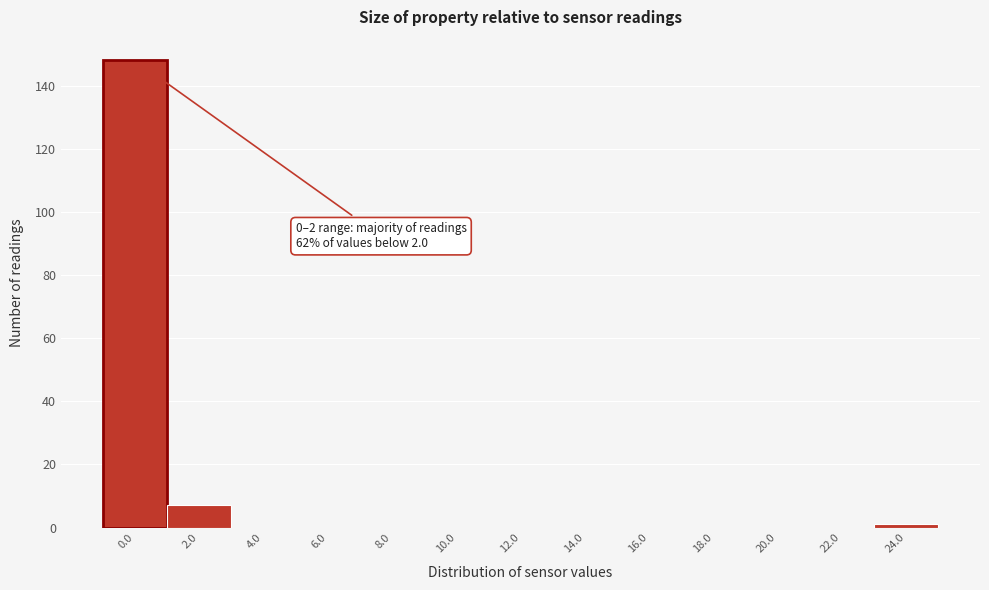

Reading left to right, what are all the values shown in this chart?

0.0=148	2.0=7	4.0=0	6.0=0	8.0=0	10.0=0	12.0=0	14.0=0	16.0=0	18.0=0	20.0=0	22.0=0	24.0=1